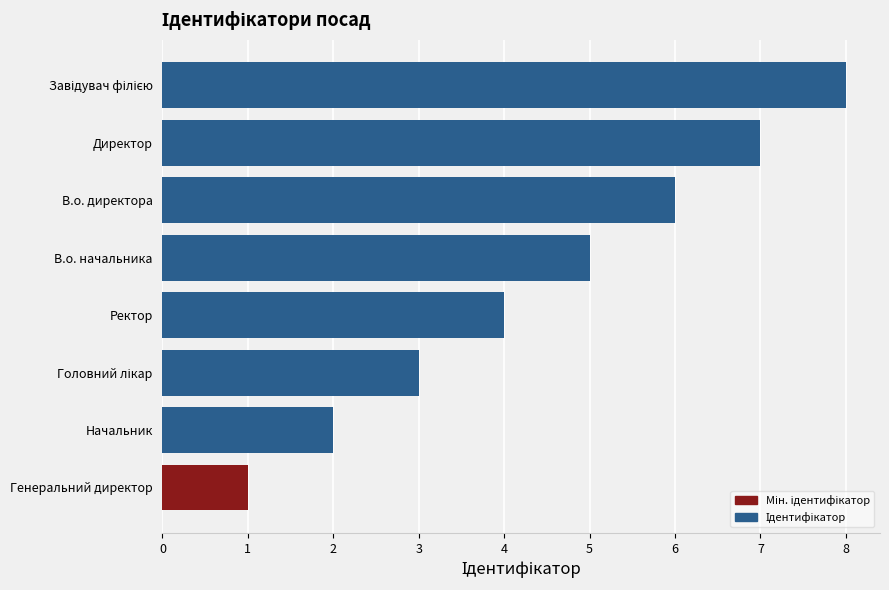

Does the chart contain any negative values?

No